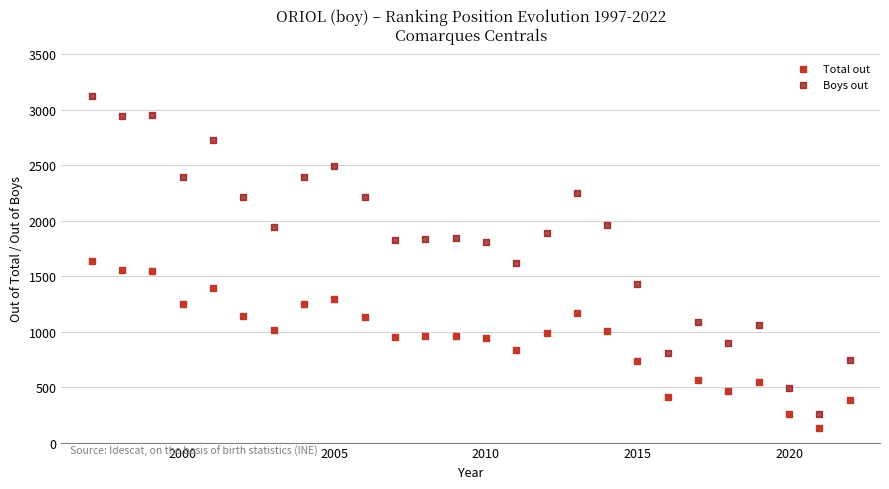

Across all data points, what is the range of X values (max minus min)?

25